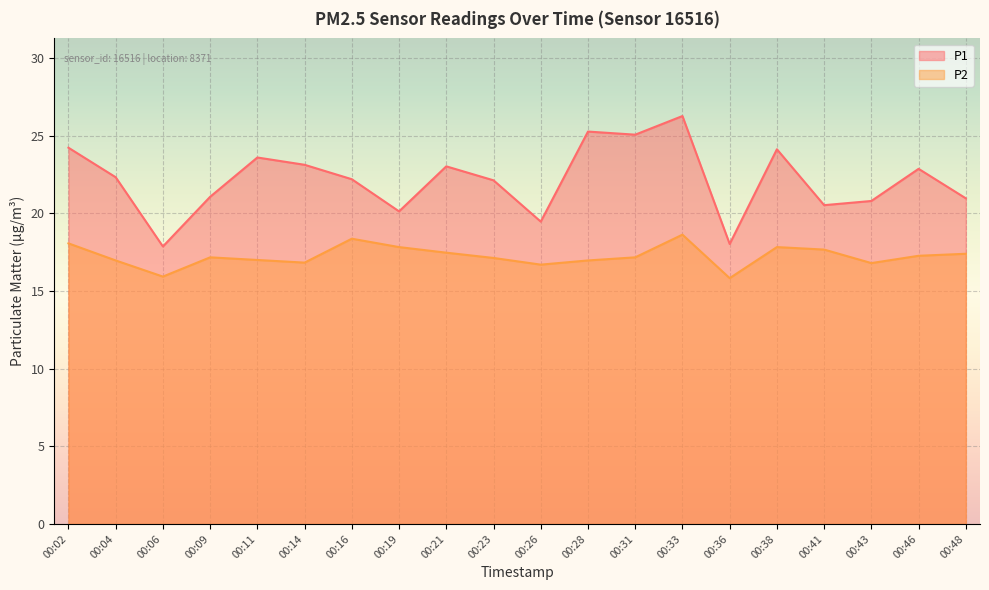

Reading left to right, list all the values displayed in this chart.

P1: 24.2	22.3	17.9	21.1	23.6	23.1	22.2	20.1	23.0	22.1	19.5	25.3	25.1	26.3	18.0	24.1	20.5	20.8	22.9	21.0
P2: 18.1	17.0	15.9	17.2	17.0	16.8	18.4	17.8	17.5	17.1	16.7	17.0	17.2	18.6	15.8	17.8	17.7	16.8	17.3	17.4